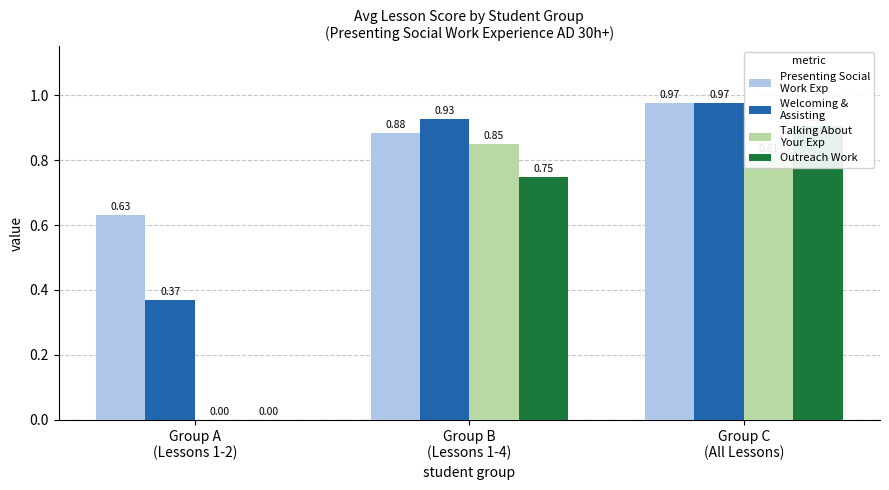

What is the maximum value for Welcoming &
Assisting?

1.0